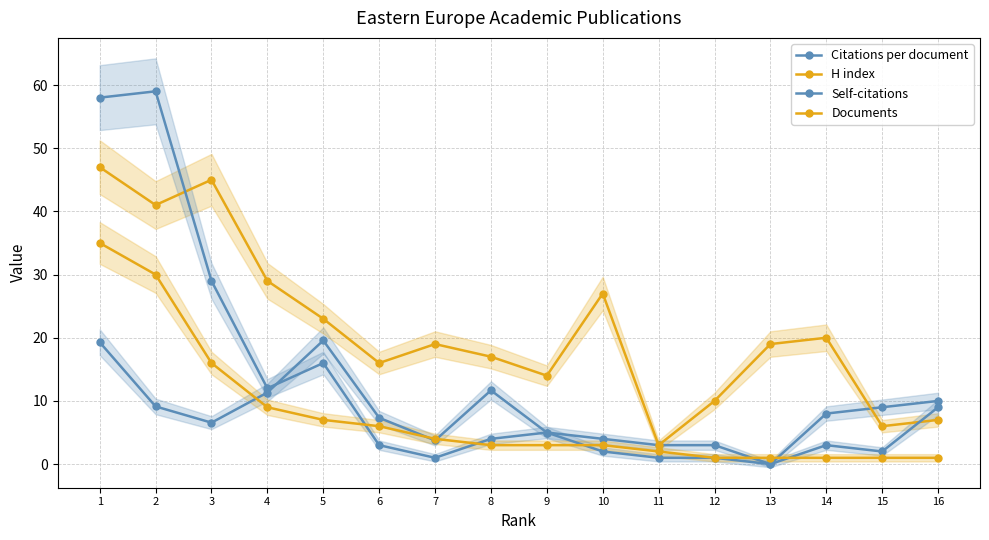

Where is H index nearest to the value 25?

5